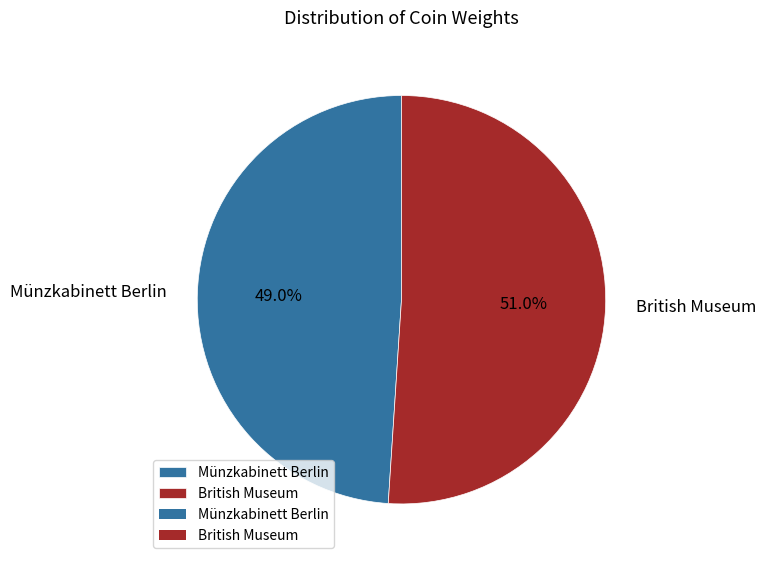

What is the largest slice in the pie chart?

British Museum